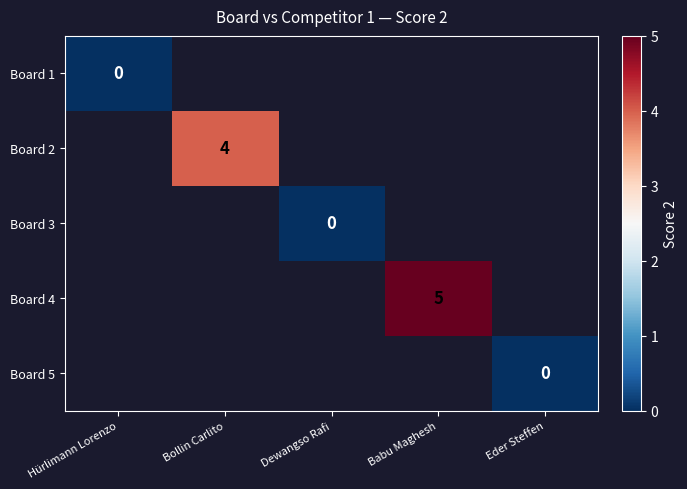

Is the value of Board 2 at Bollin Carlito greater than the value of Board 5 at Eder Steffen?

Yes